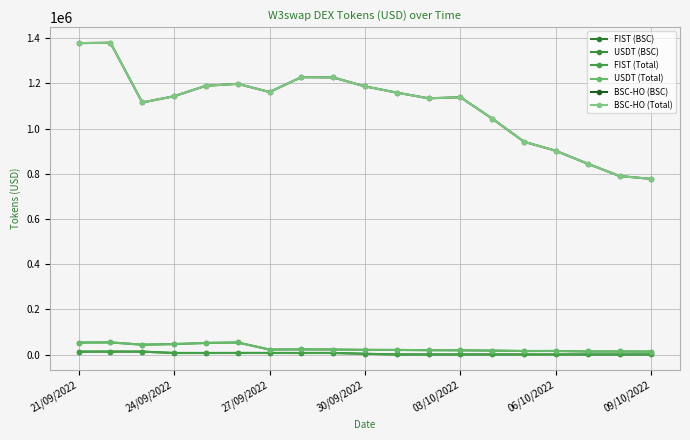

True or false: FIST (BSC) and USDT (BSC) intersect in this chart.

False